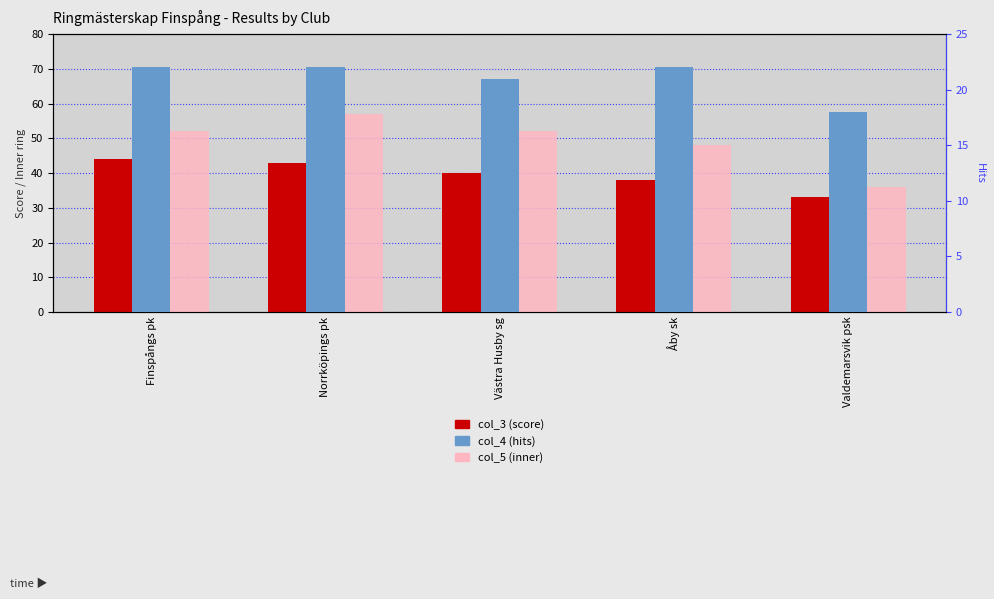

Is the value of col_3 (score) at Finspångs pk greater than the value of col_5 (inner) at Finspångs pk?

No